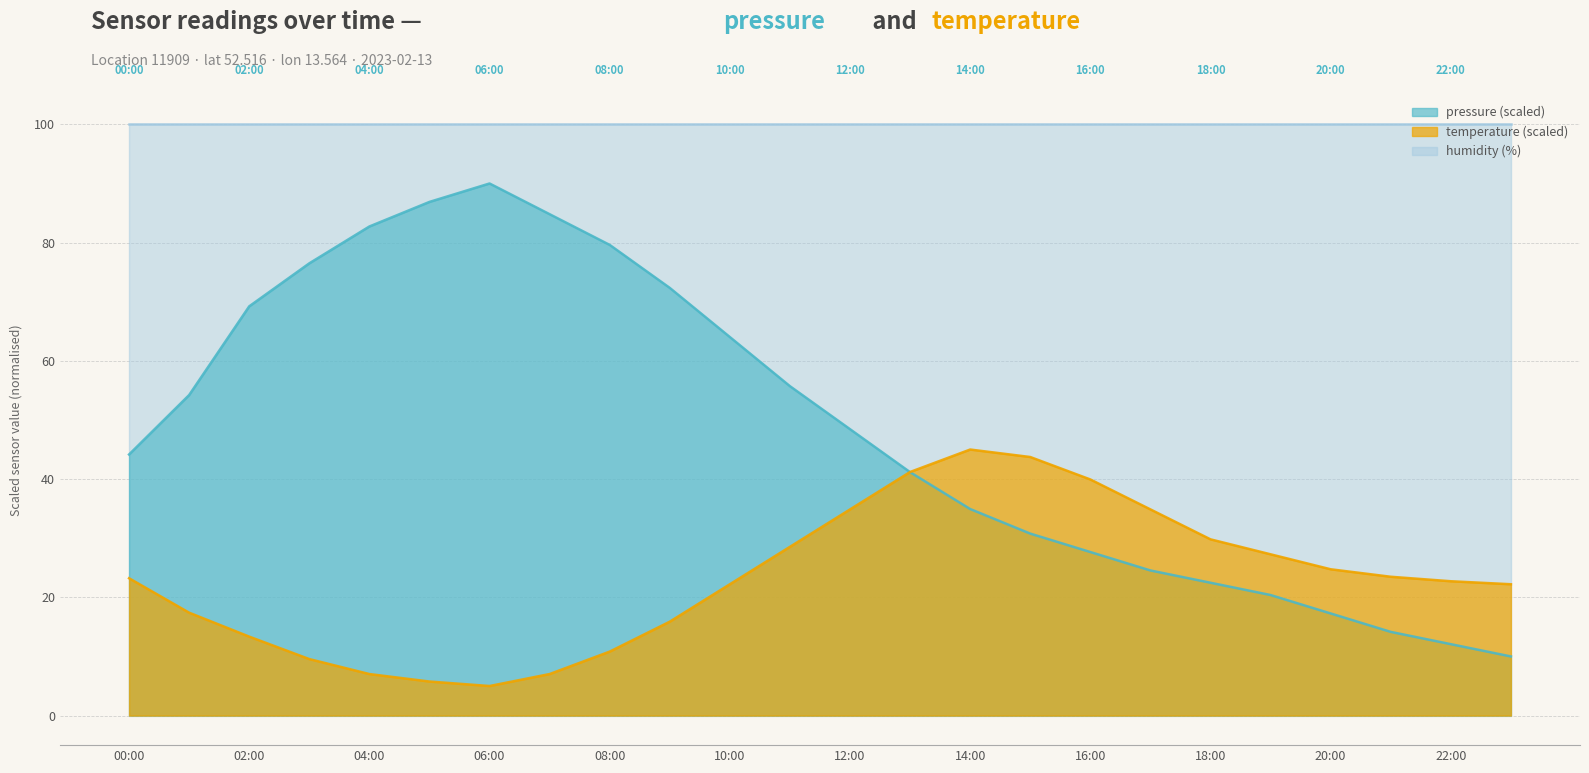

The pressure series shows 48.4 at 12:00. True or false?

True